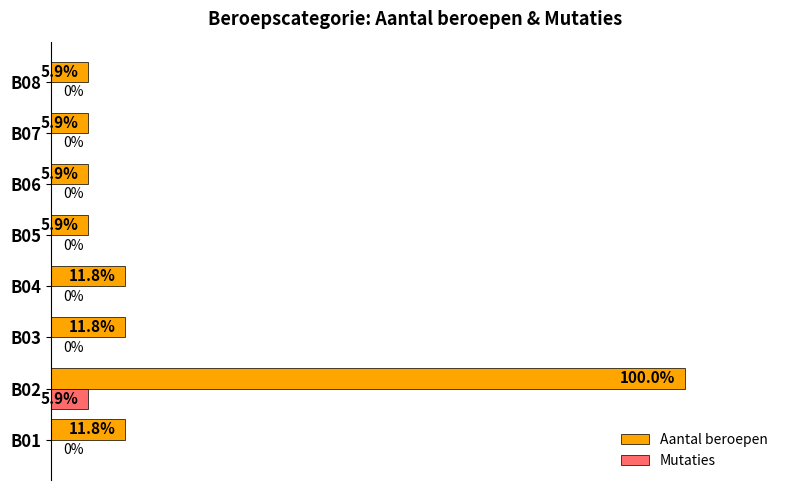

Which series has the largest total across all categories?

Aantal beroepen